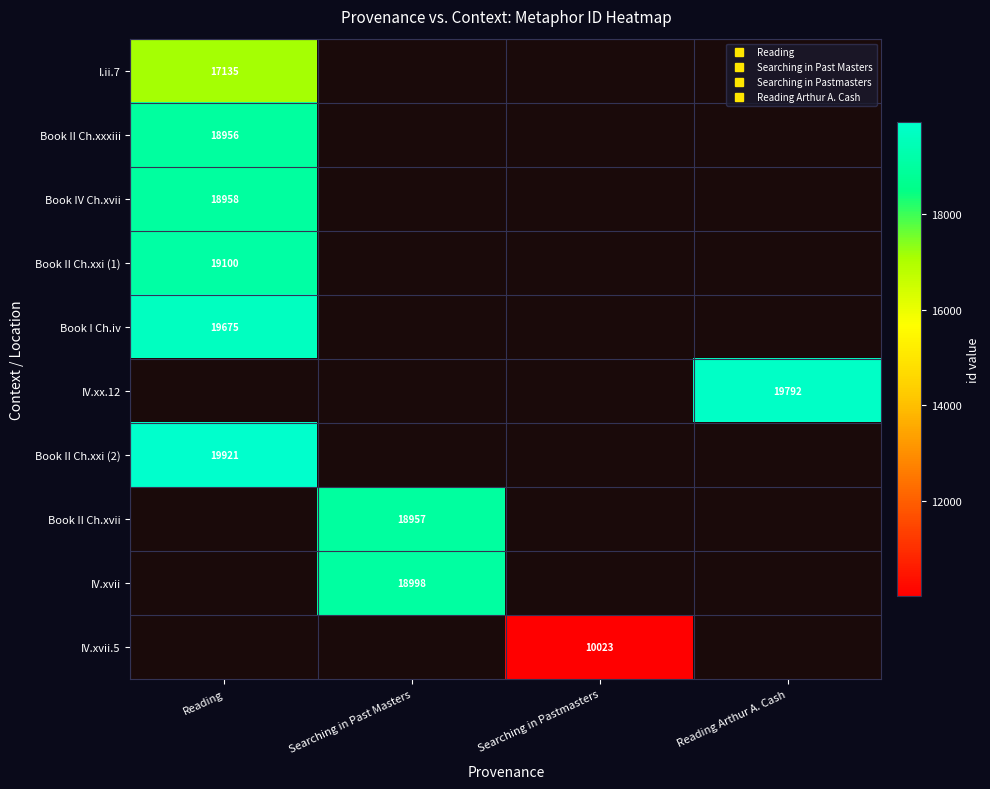

What is the average value of the Book II Ch.xvii series?

4739